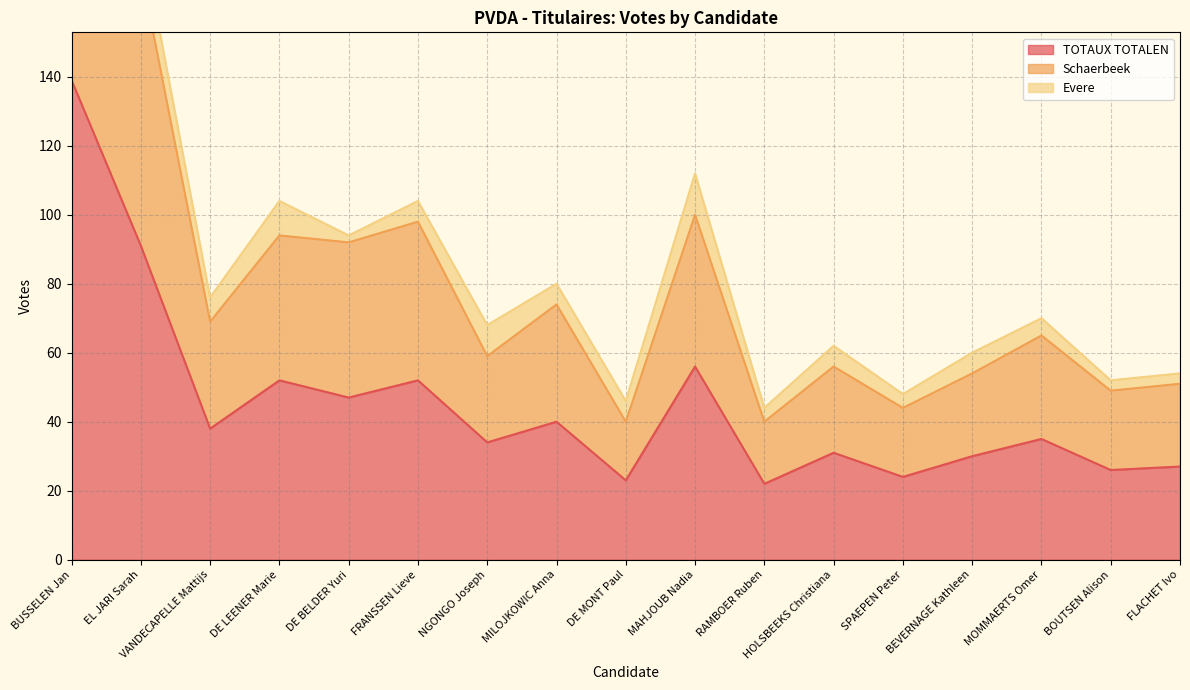

True or false: Schaerbeek and TOTAUX TOTALEN cross at least once.

False